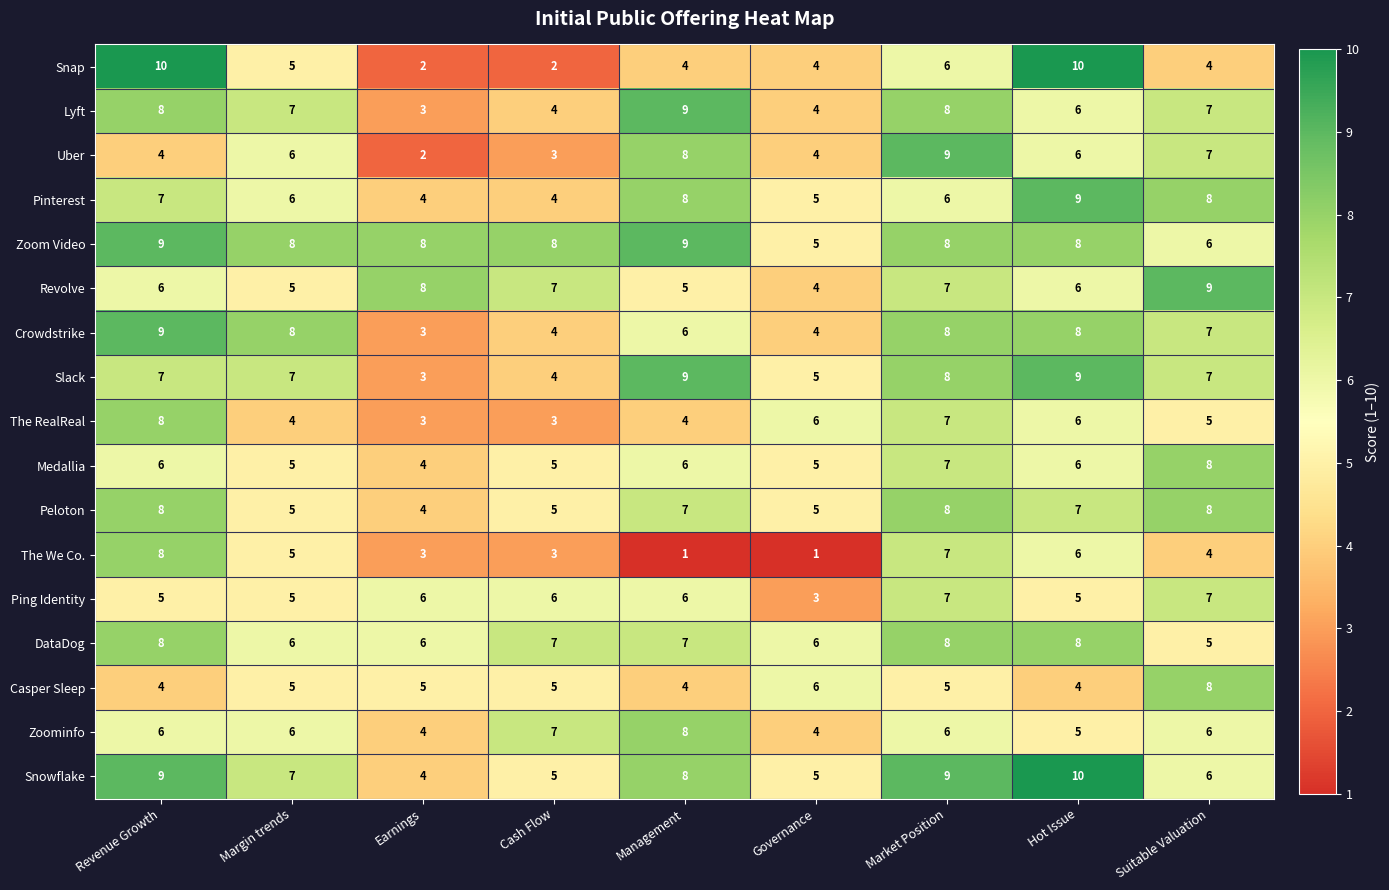

What is the minimum value for DataDog?

5